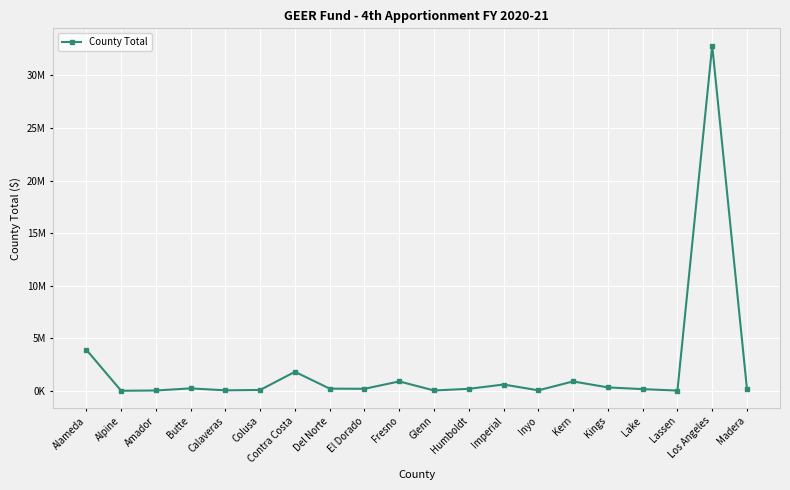

Where is the first local maximum?

Butte